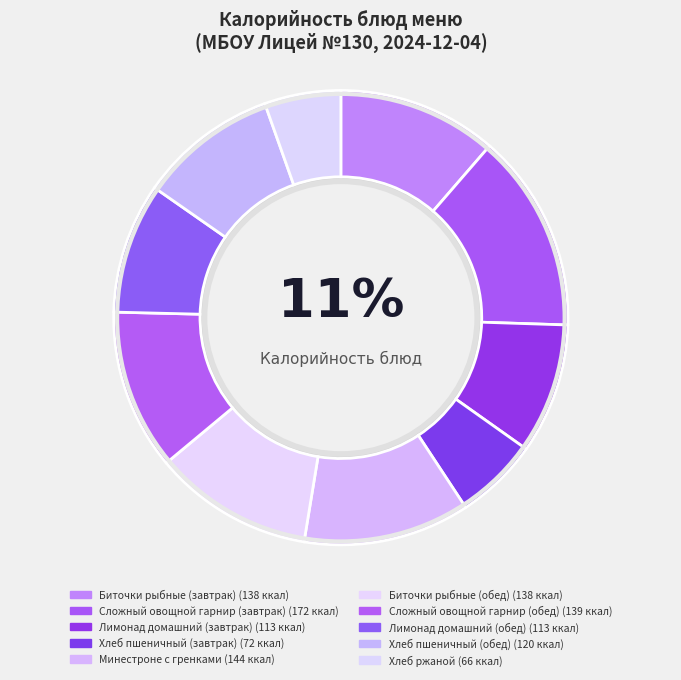

How many slices are in this pie chart?

10